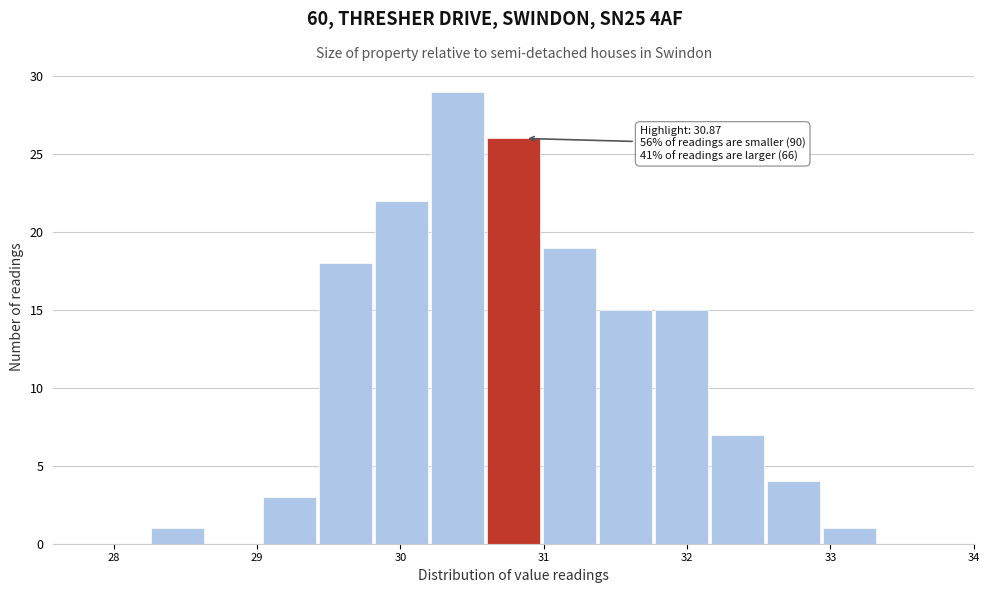

Read against the x-axis, roughly where is the centre of the tallest bar?

30.4